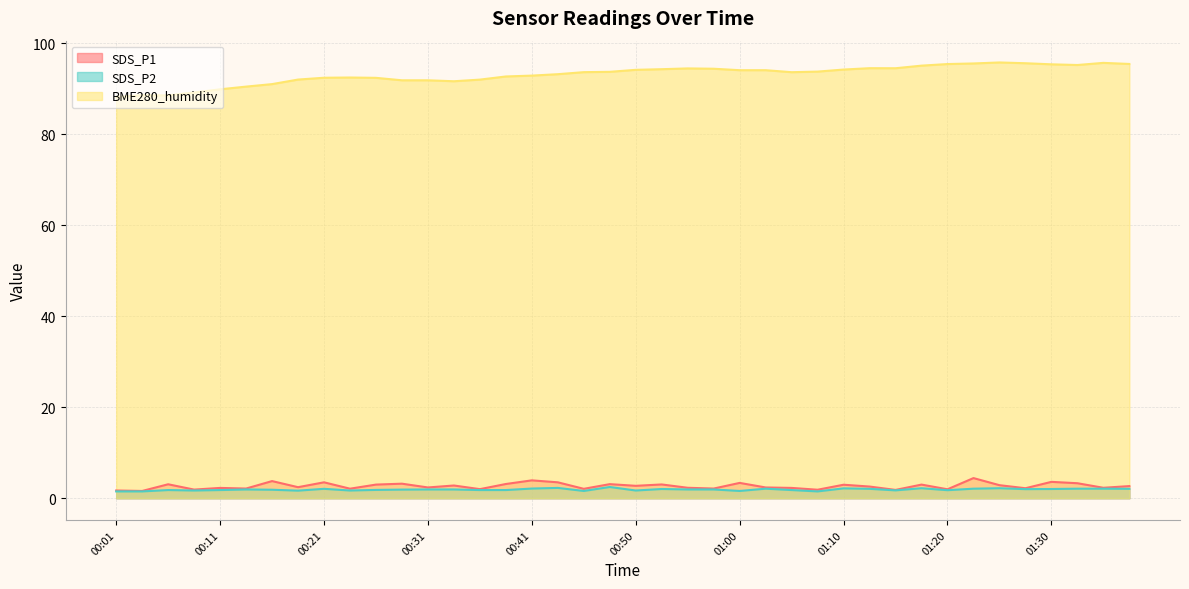

What is the difference between the highest and lowest values at 01:37?

93.4